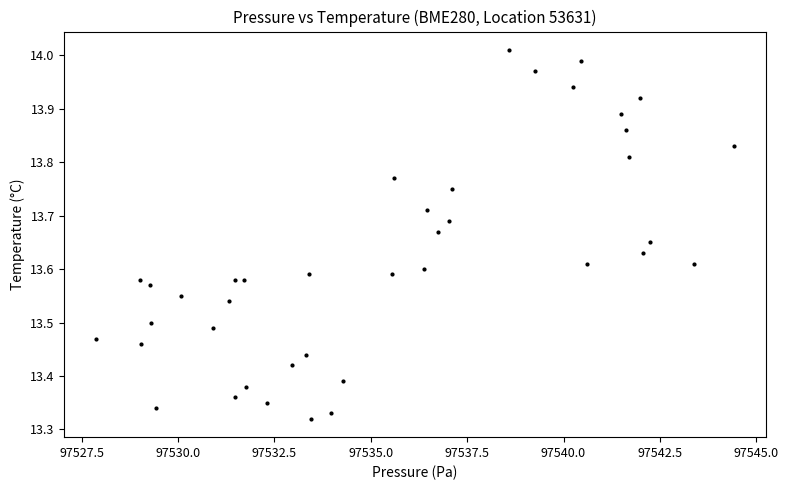

What is the range of X values (max minus min)?

16.5